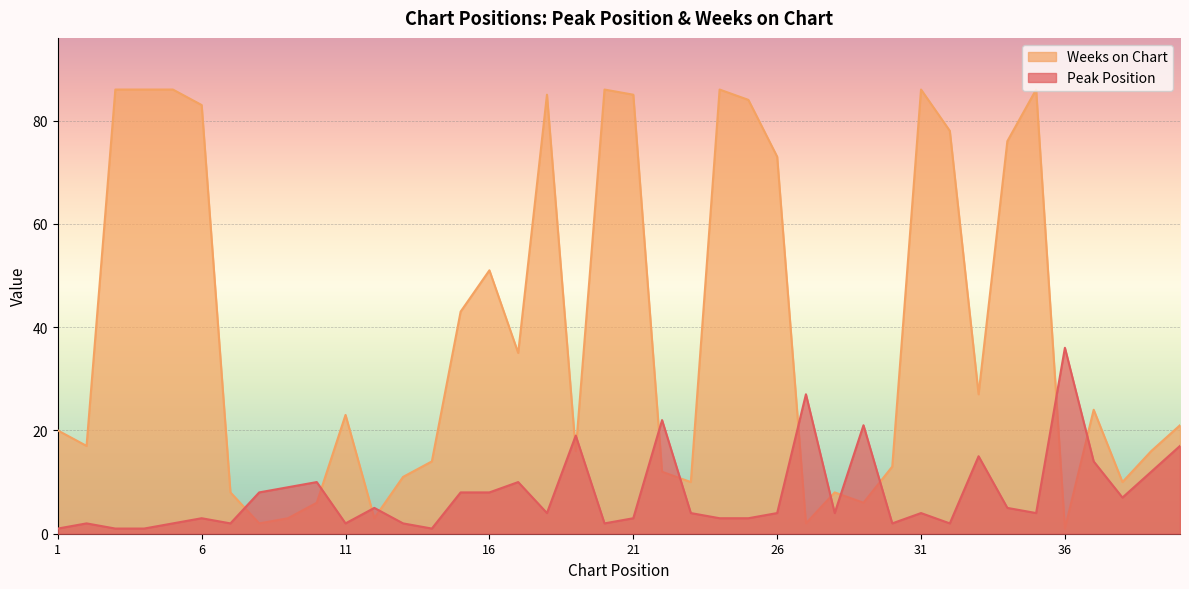

Rank the categories by Weeks on Chart value from highest to lowest.

3, 4, 5, 20, 24, 31, 35, 18, 21, 25, 6, 32, 34, 26, 16, 15, 17, 33, 37, 11, 40, 1, 2, 19, 39, 14, 30, 22, 13, 23, 38, 7, 28, 10, 29, 9, 12, 8, 27, 36